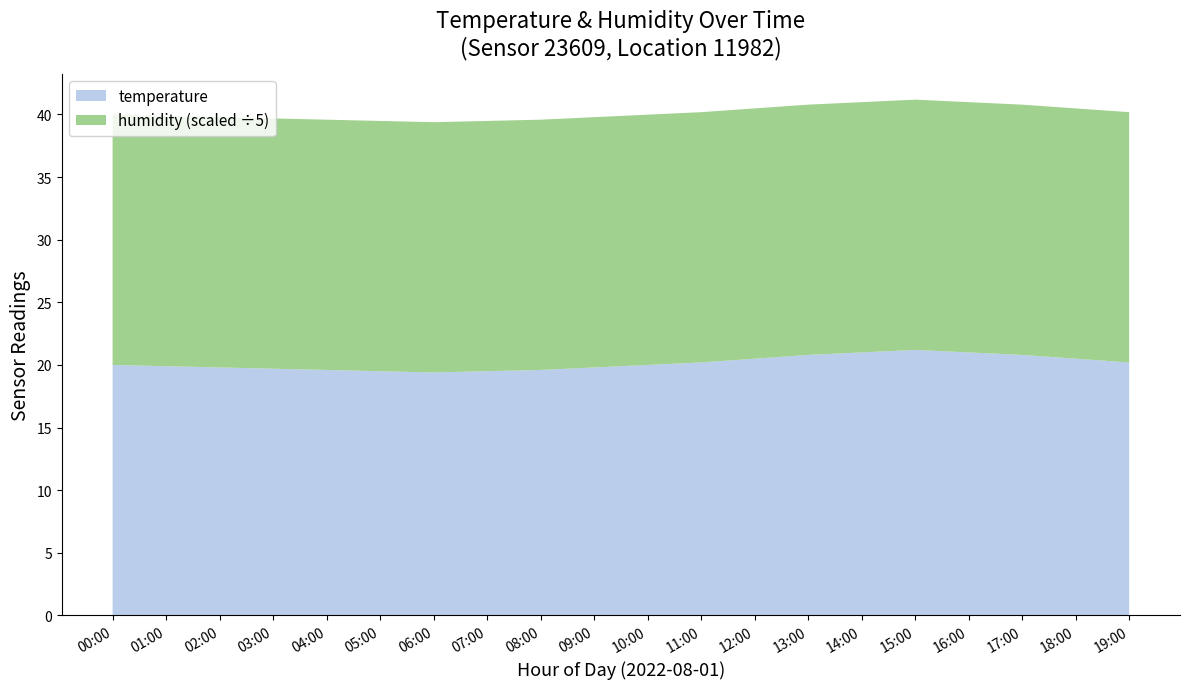

The temperature series shows 20.5 at 18:00. True or false?

True